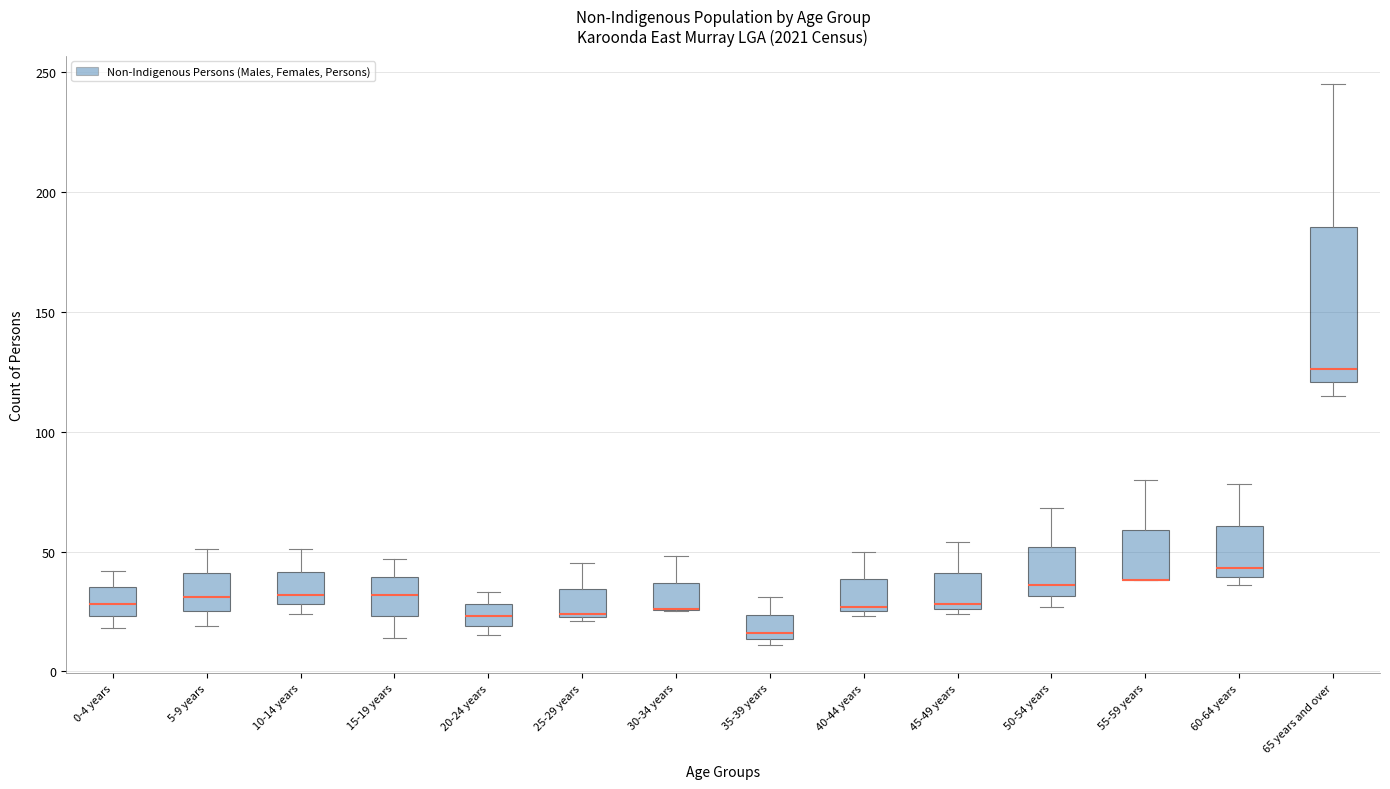

Reading left to right, transcribe this box plot: for each box, give where its median line is, the range the box spans, and where its two whiskers end, as read against the y-axis. The values are not printed on the chart, so give them approximately, as read against the axis.

0-4 years: median 30, box 25 to 35, whiskers 20 to 40
5-9 years: median 30, box 25 to 40, whiskers 20 to 50
10-14 years: median 30 (just above the box's lower edge), box 30 to 40, whiskers 25 to 50
15-19 years: median 30, box 25 to 40, whiskers 15 to 45
20-24 years: median 25, box 20 to 30, whiskers 15 to 35
25-29 years: median 25, box 25 to 35, whiskers 20 to 45
30-34 years: median 25 (drawn on the box's lower edge), box 25 to 35, whiskers 25 to 50
35-39 years: median 15 (just above the box's lower edge), box 15 to 25, whiskers 10 to 30
40-44 years: median 25 (just above the box's lower edge), box 25 to 40, whiskers 25 (just below the box's lower edge) to 50
45-49 years: median 30, box 25 to 40, whiskers 25 (just below the box's lower edge) to 55
50-54 years: median 35, box 30 to 50, whiskers 25 to 70
55-59 years: median 40 (drawn on the box's lower edge), box 40 to 60, whiskers 40 to 80
60-64 years: median 45, box 40 to 60, whiskers 35 to 80
65 years and over: median 125, box 120 to 185, whiskers 115 to 245